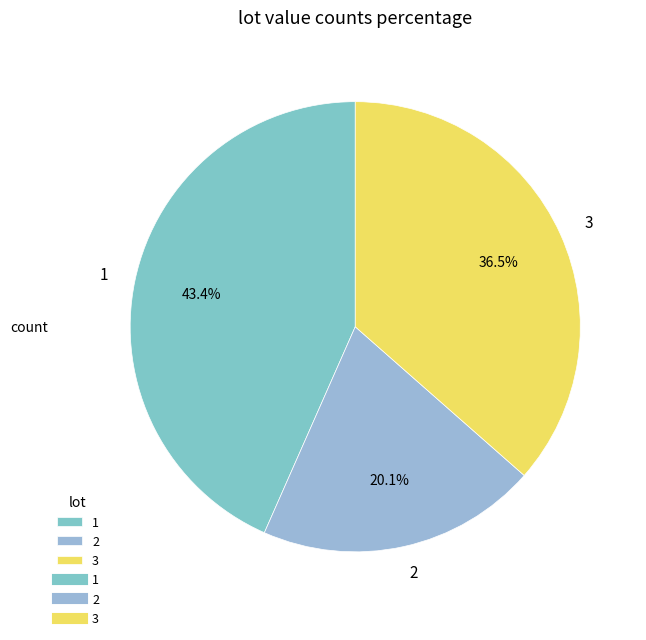

Is the sum of 2 and 3 greater than half?

Yes